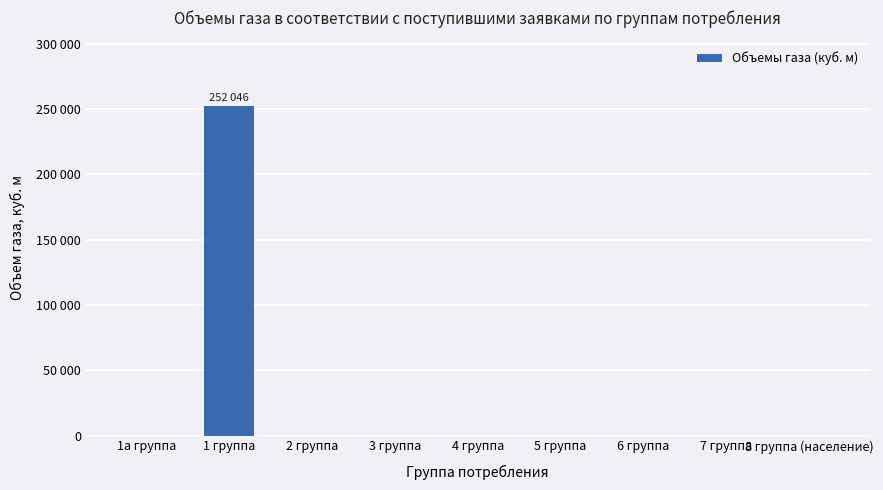

At which label is the value closest to 126023?

1а группа